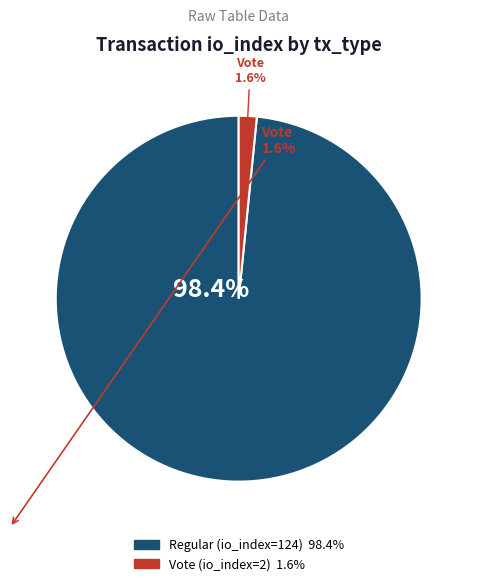

The Vote (io_index=2) slice represents 2% of the pie. True or false?

True